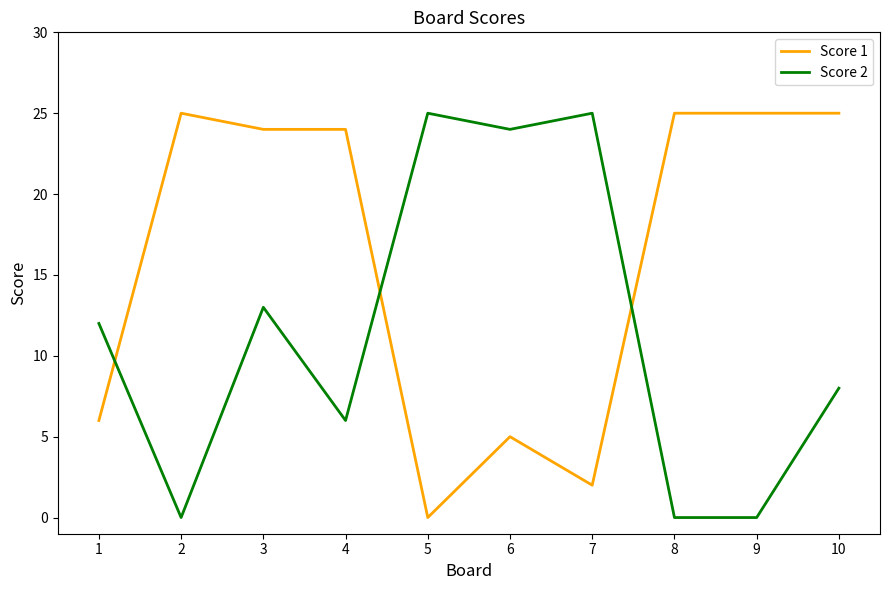

Does the chart have visible grid lines?

No